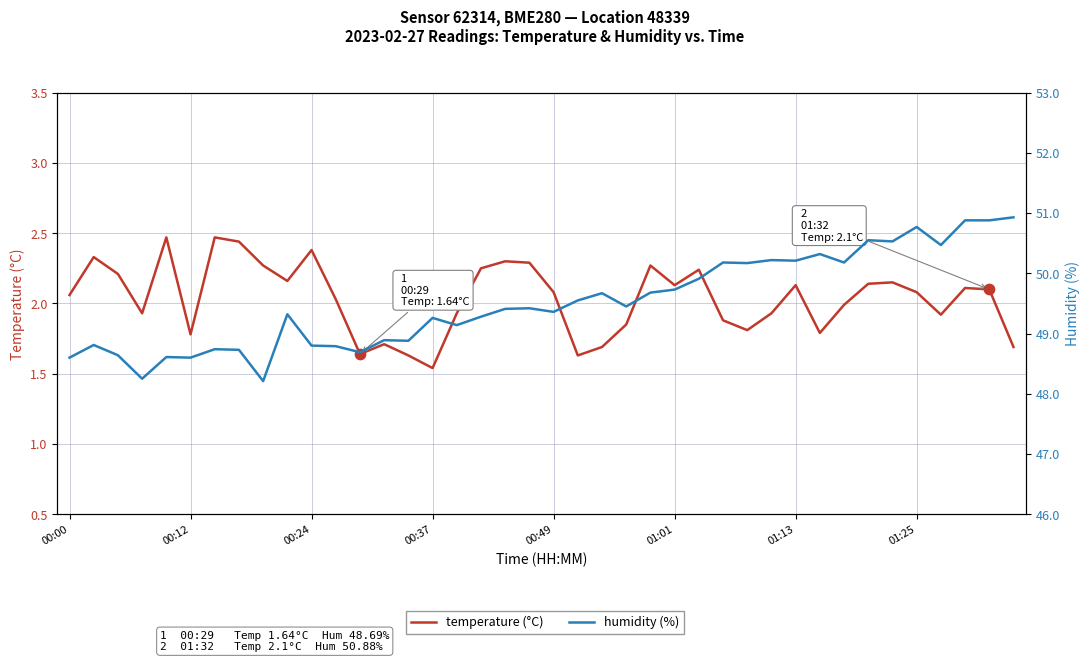

Which series contains the highest Y value?

humidity (%)